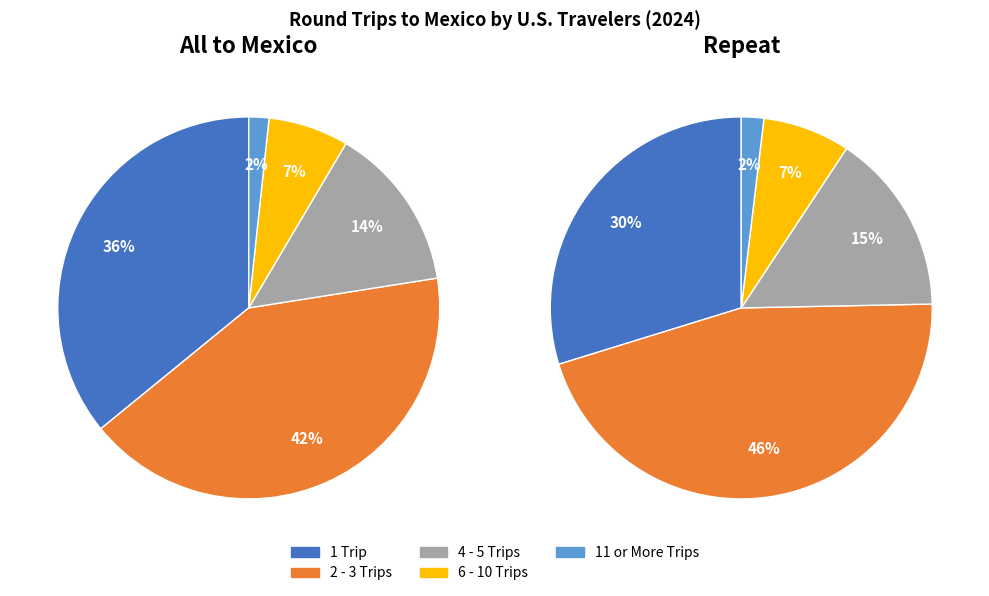

To the nearest percent, what is the difference between the All to Mexico and Repeat slice percentages?

4%